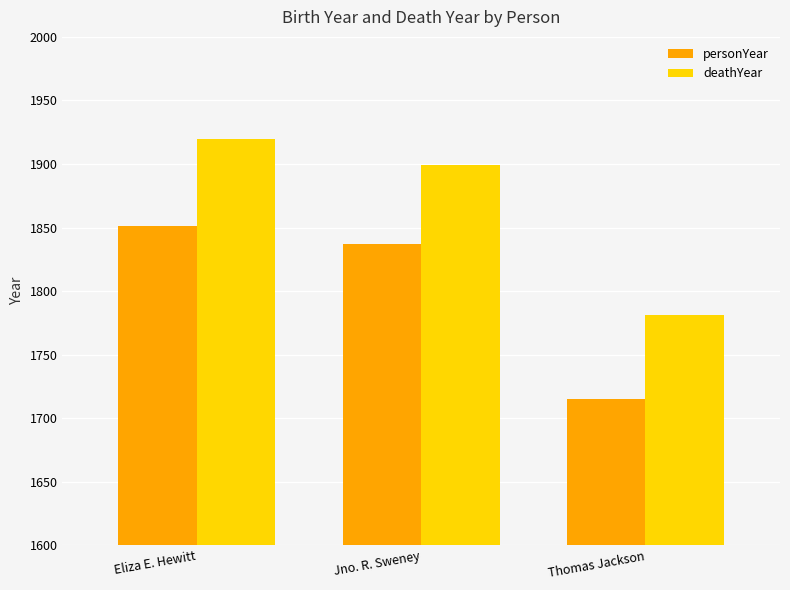

The personYear series shows 3066 at Jno. R. Sweney. True or false?

False